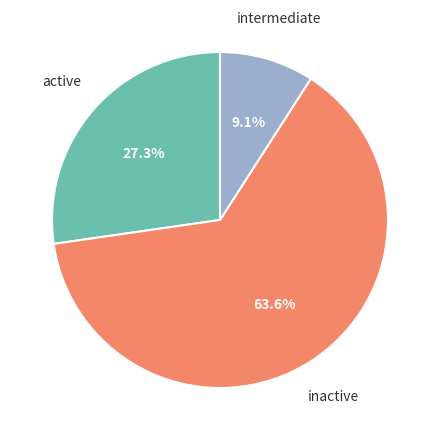

Is there any slice that represents more than half of the pie?

Yes